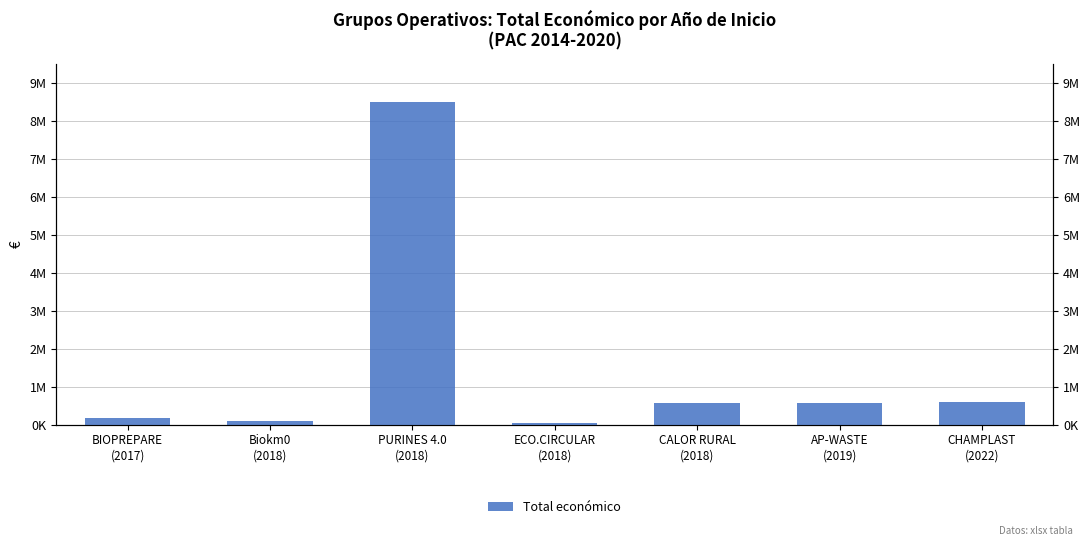

The value at AP-WASTE
(2019) is 558011. True or false?

True